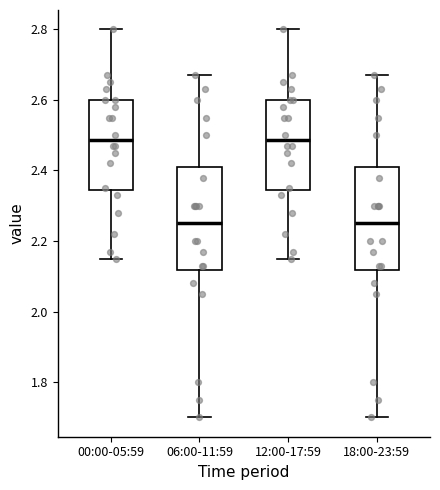

Where does the upper whisker of the box for 12:00-17:59 end on the y-axis? The values are not printed on the chart, so give them approximately, as read against the axis.

2.80